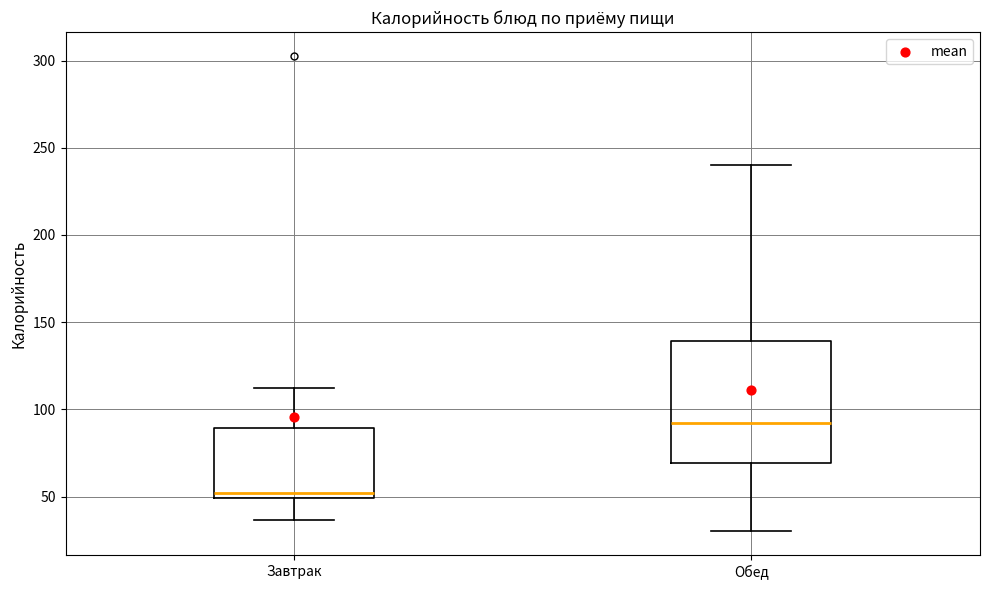

Reading left to right, read every box against the y-axis: the position of its median line, the range the box covers, and the ends of its whiskers. The values are not printed on the chart, so give them approximately, as read against the axis.

Завтрак: median 50 (just above the box's lower edge), box 50 to 90, whiskers 35 to 110
Обед: median 90, box 70 to 140, whiskers 30 to 240